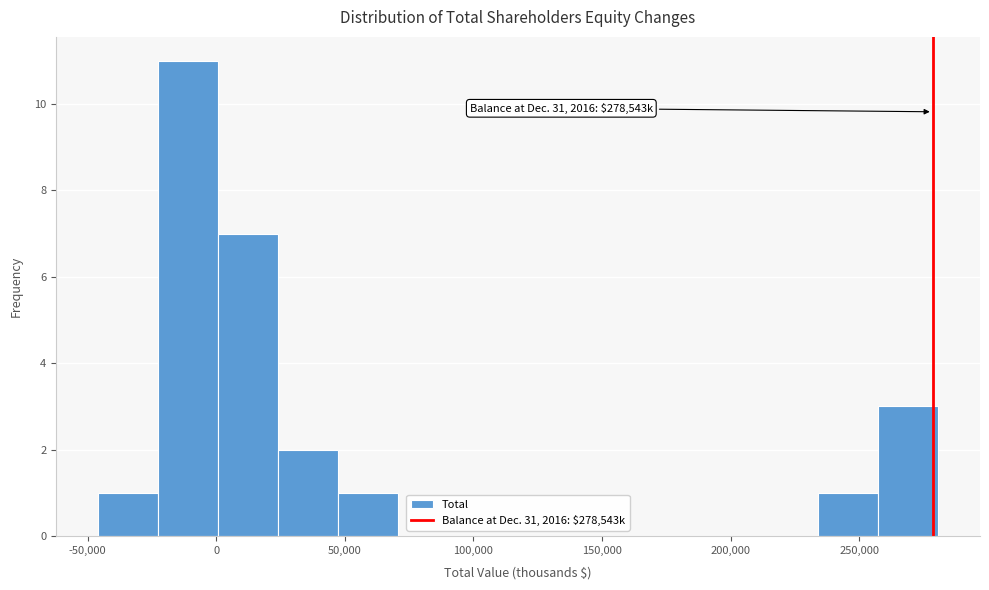

Over which range of the x-axis is the bar tallest?

-25000 to 0